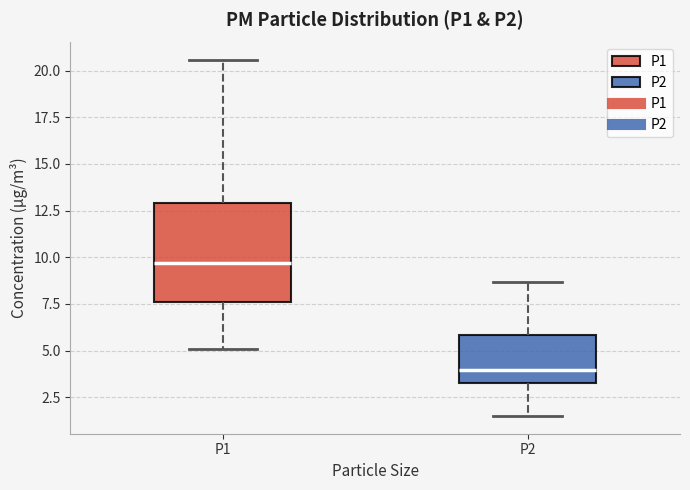

Which box's median line is the highest?

P1